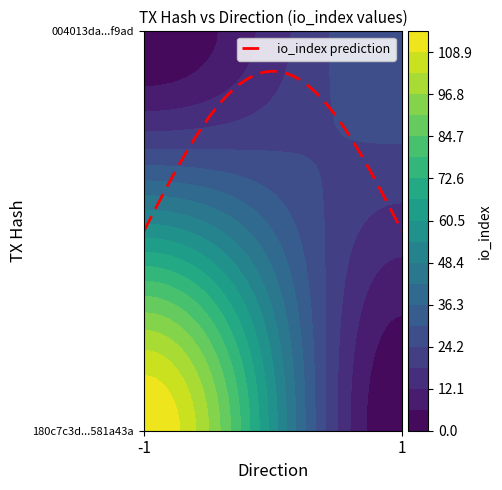

Reading left to right, transcribe all the data shown in this chart.

180c7c3d5347191116d9b2845d594d88581a43a: direction=-1	io_index=115
004013dab68085ea153a38a3bf190f48cdbf9ad: direction=1	io_index=30